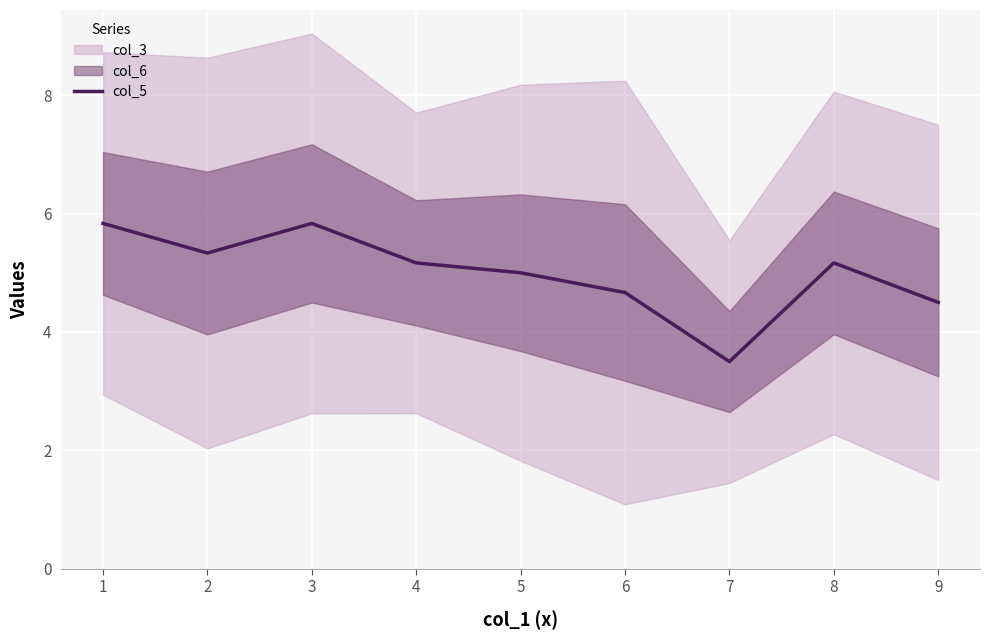

True or false: col_5 has a value of 1.2 at 3.

False